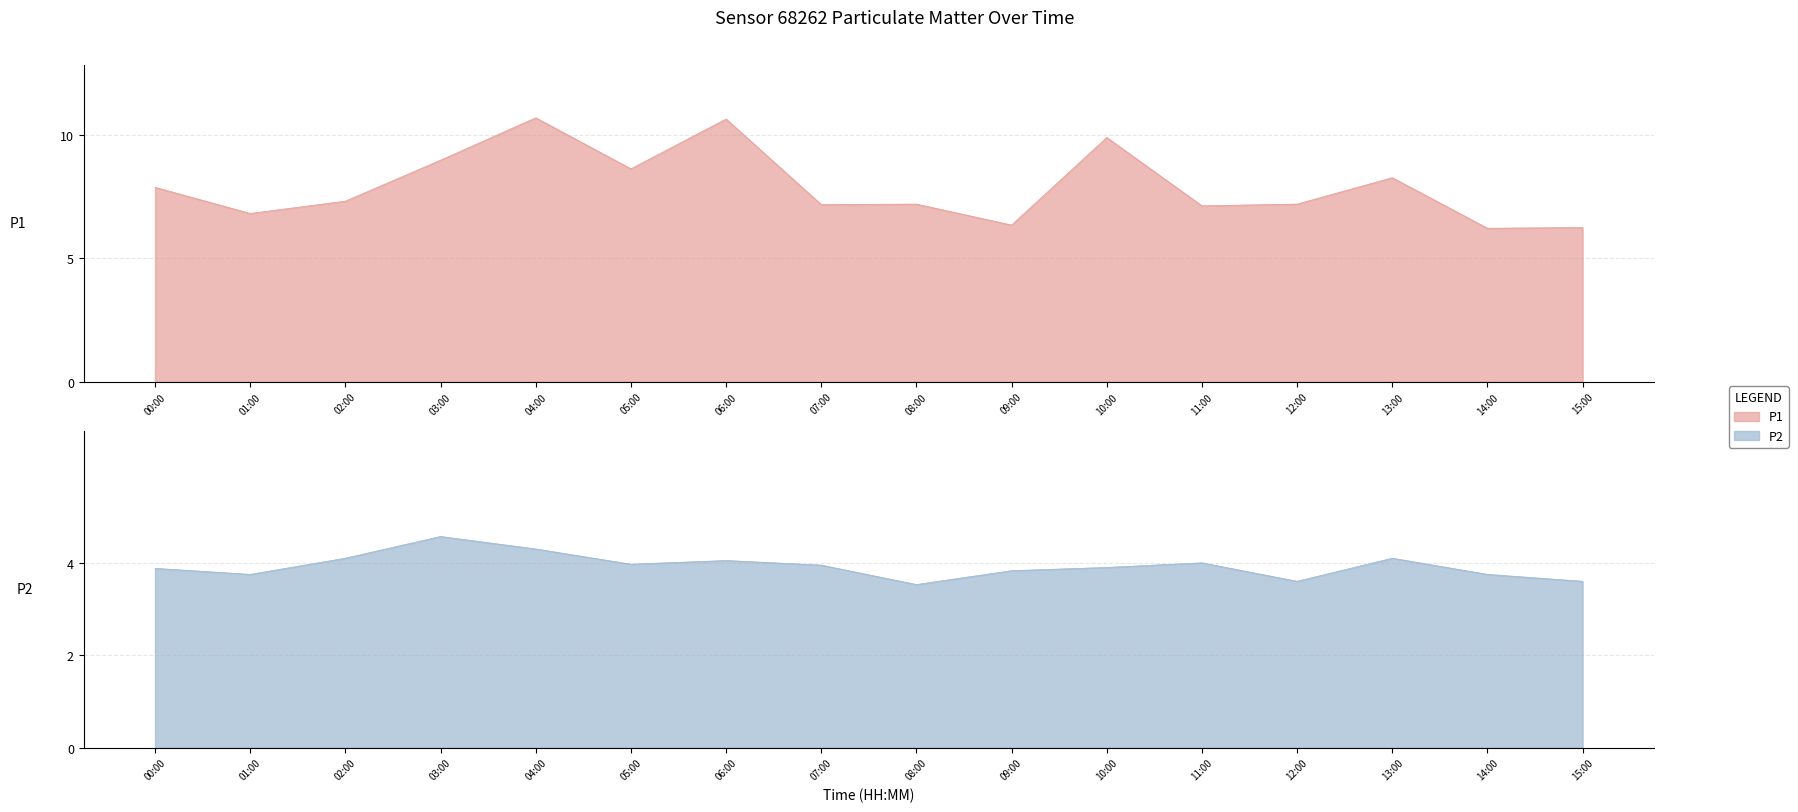

The value of P2 at 03:00 is 2.4. True or false?

False